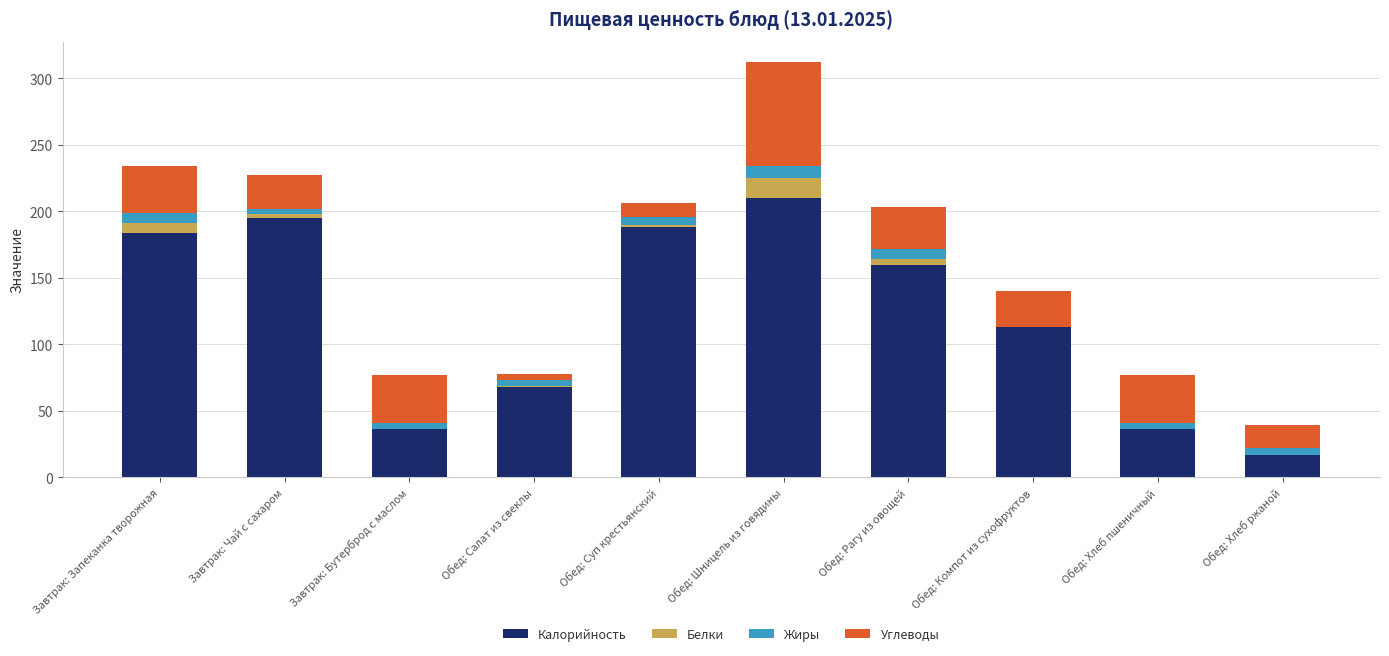

The Калорийность series shows 188 at Обед: Суп крестьянский. True or false?

True